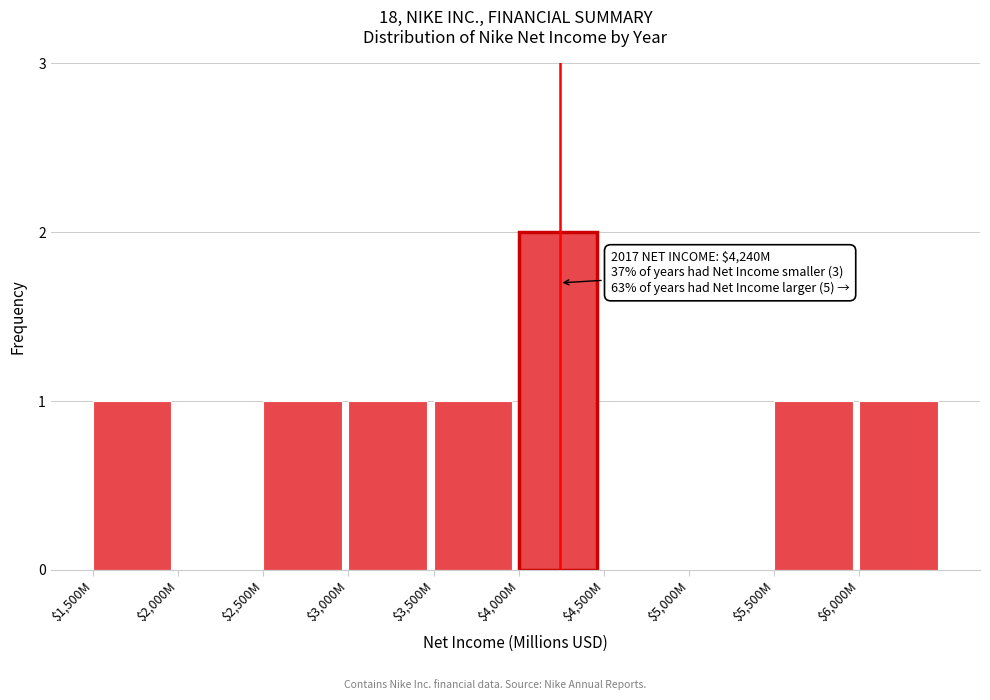

The chart shows a value of 2 at $4,000M. True or false?

True